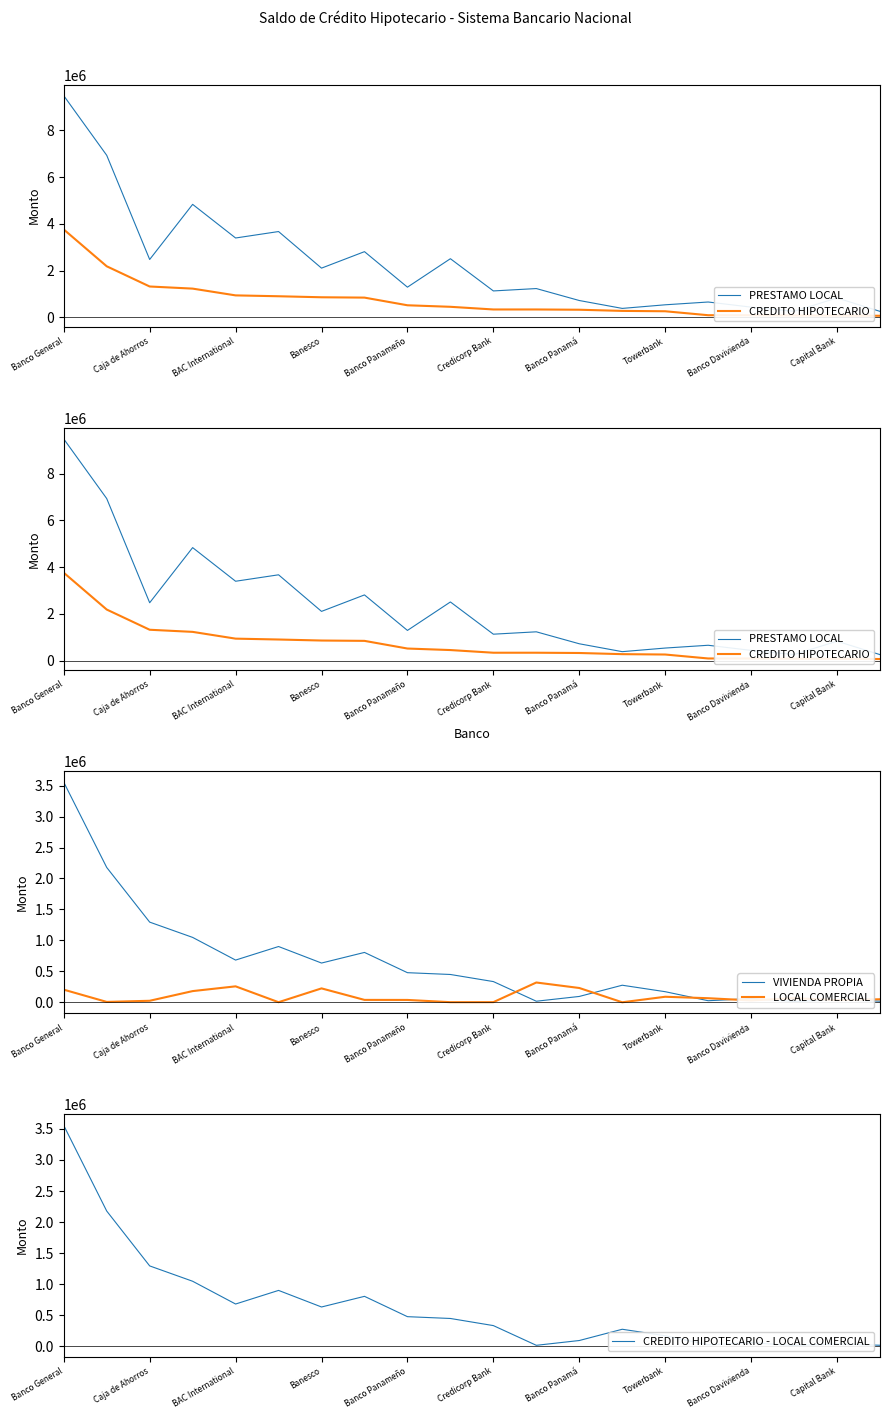

How many series are shown in this chart?

5